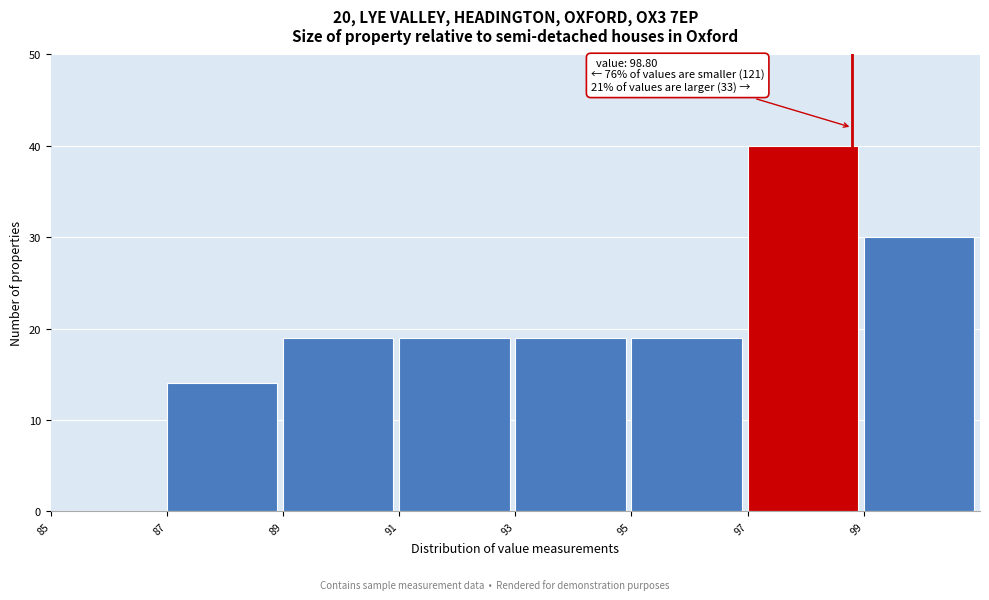

Over which range of the x-axis is the bar tallest?

97 to 99